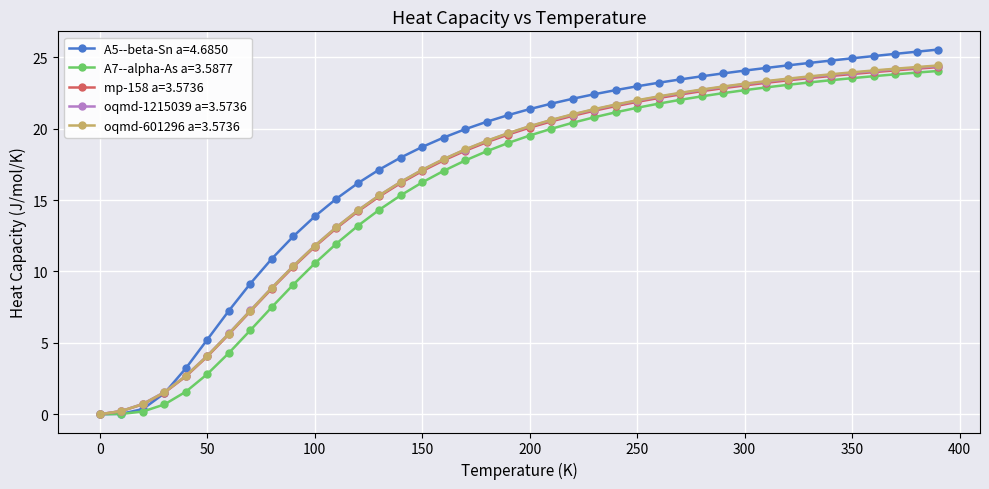

Which series has the largest range (max minus min)?

A5--beta-Sn a=4.6850